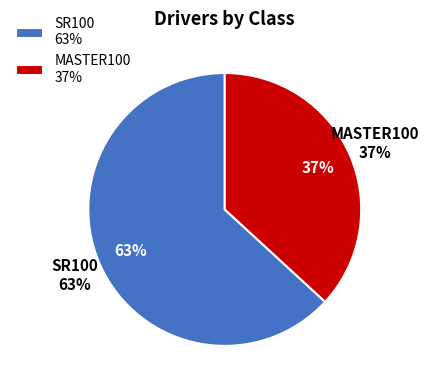

Which slice is the largest?

SR100